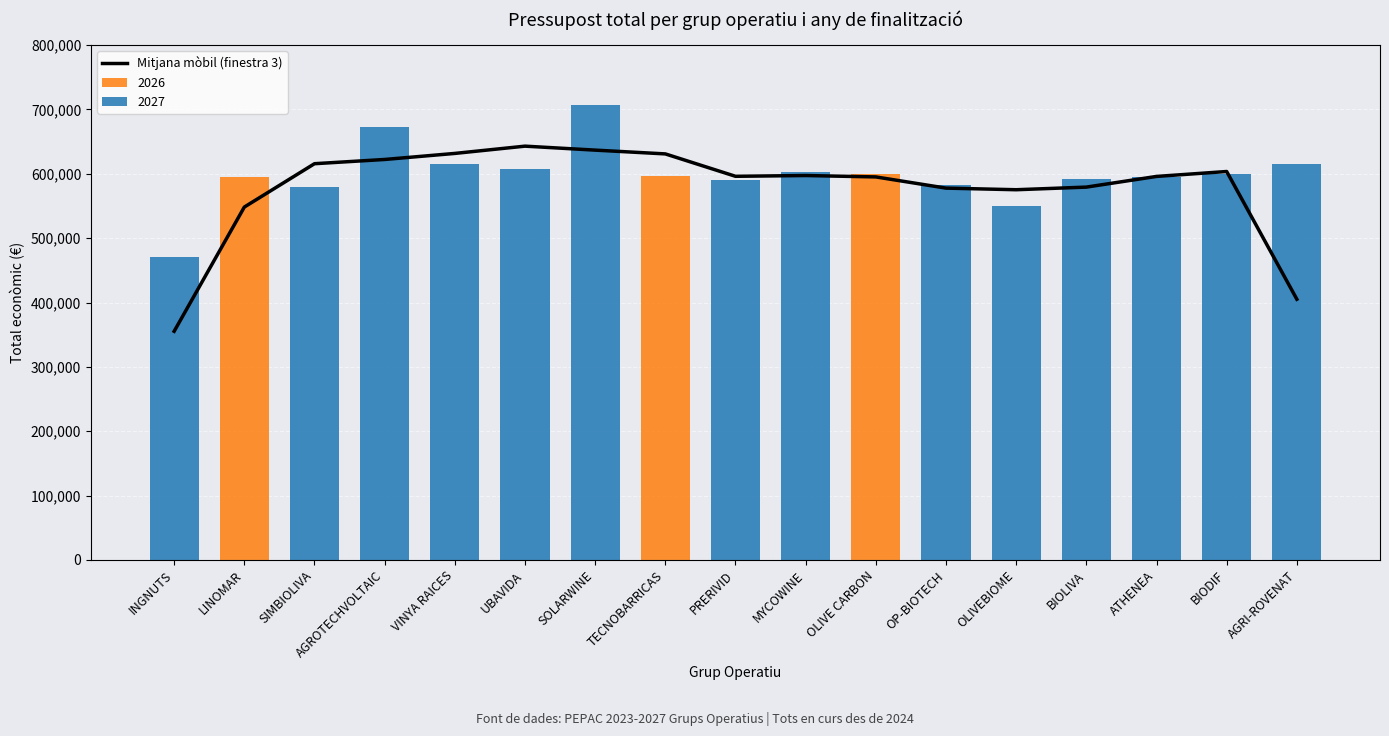

At which label does the data first exceed 596136?

SIMBIOLIVA